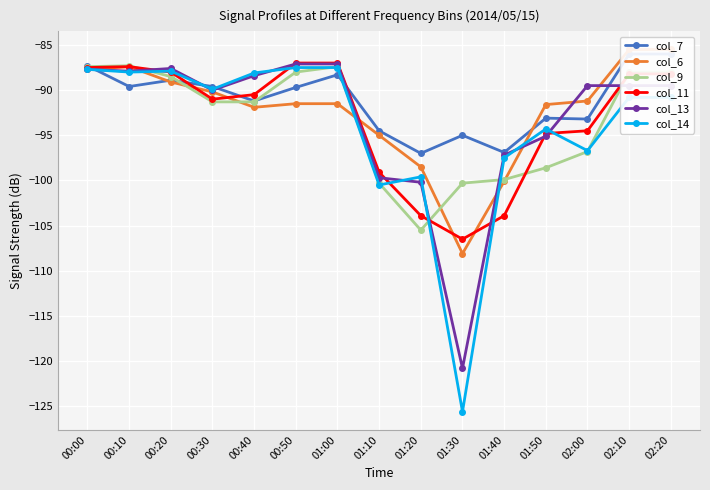

Where is col_13 nearest to the value -103?

01:20